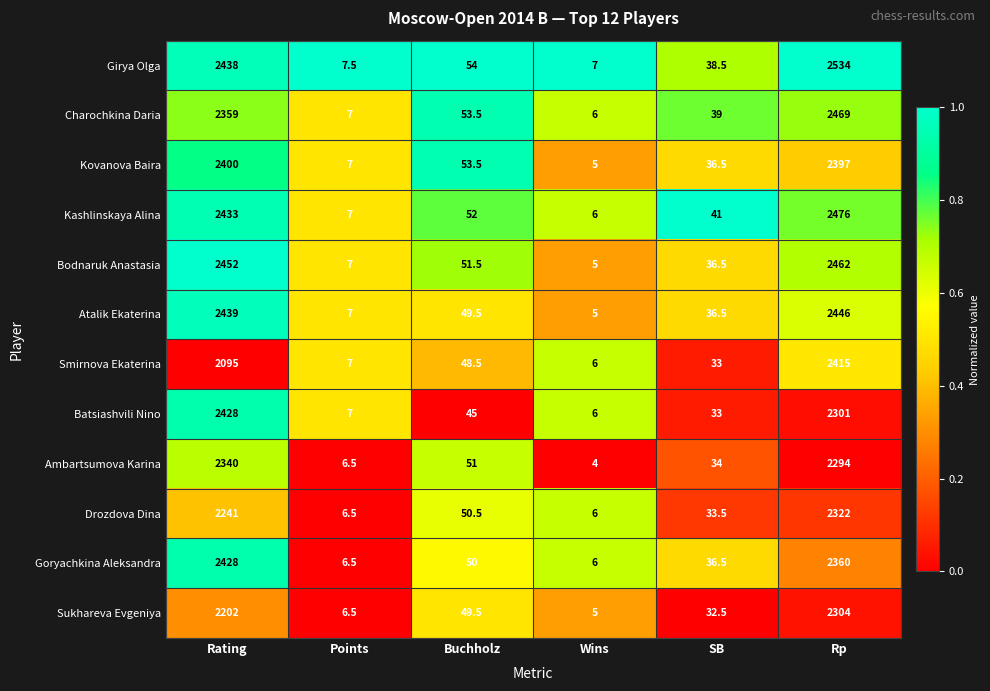

What is the difference between the highest and lowest values at Rp?

240.0